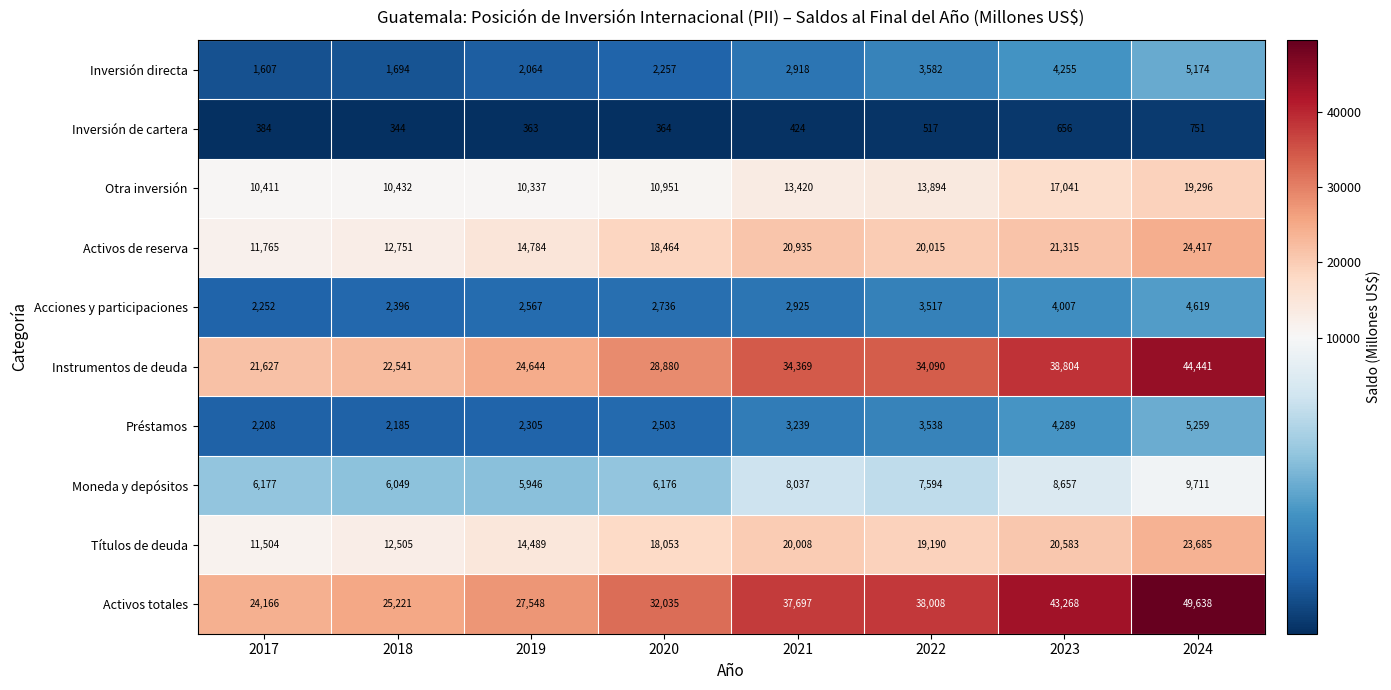

Is the value of Activos de reserva at 2019 greater than the value of Inversión de cartera at 2017?

Yes